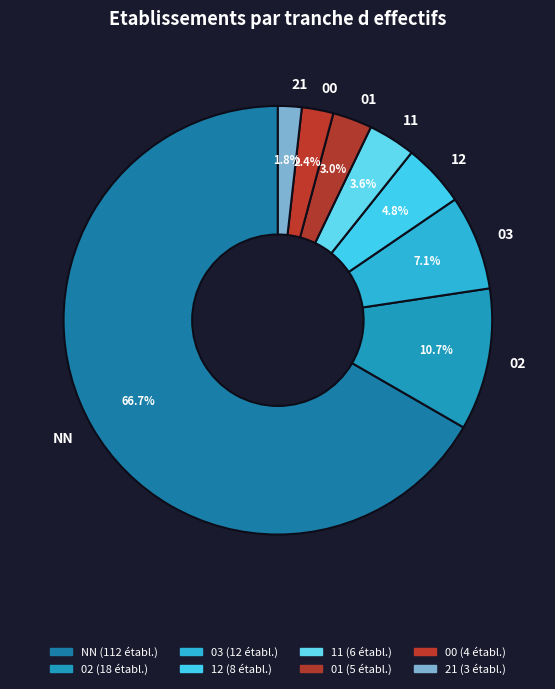

To the nearest percent, what is the difference between the 00 and 01 slice percentages?

1%